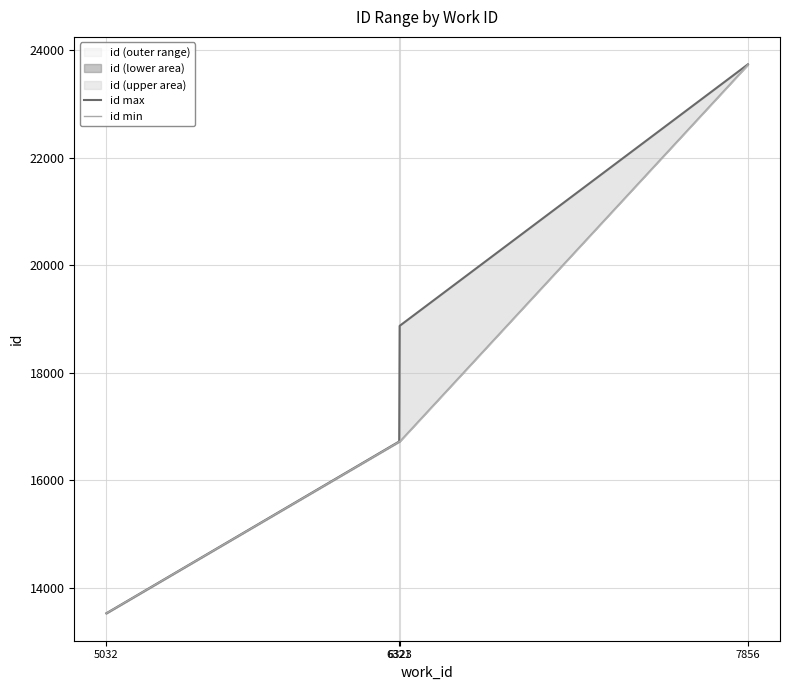

What is the total value across all series at 6321?

33441